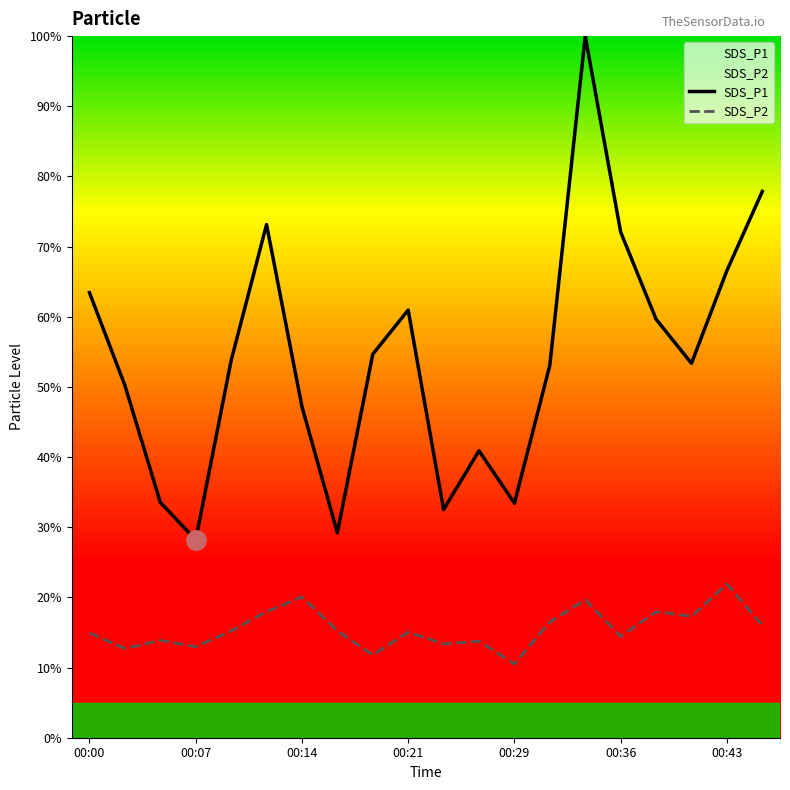

List the series in order of their peak value, highest first.

SDS_P1, SDS_P2